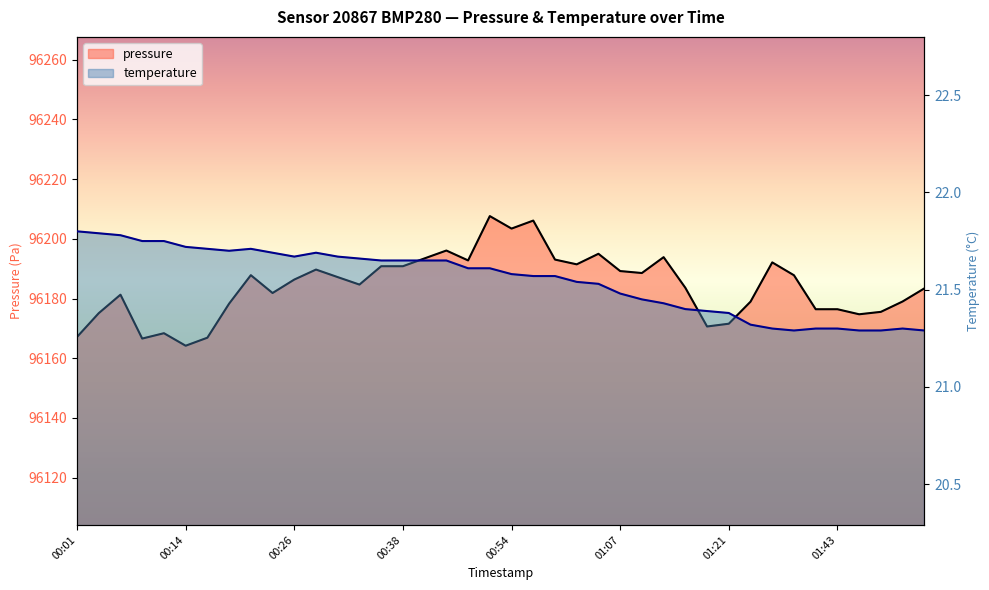

What is the approximate value of temperature at 01:27?

21.3